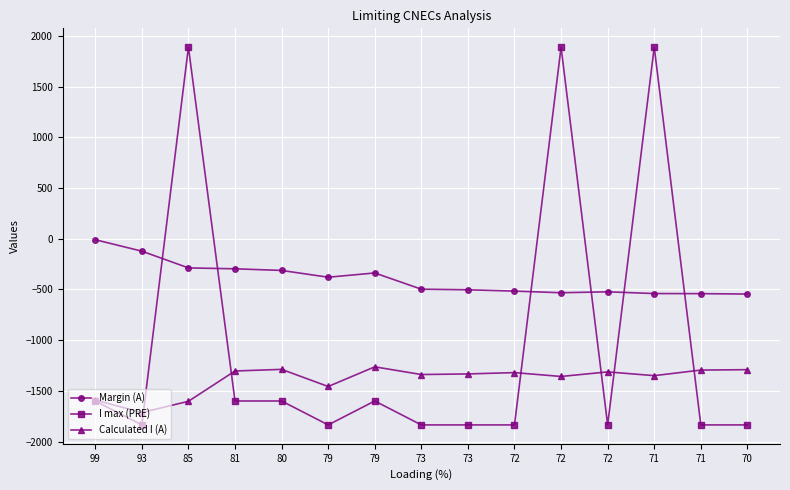

Rank the series at 71 from lowest to highest value.

Calculated I (A), Margin (A), I max (PRE)